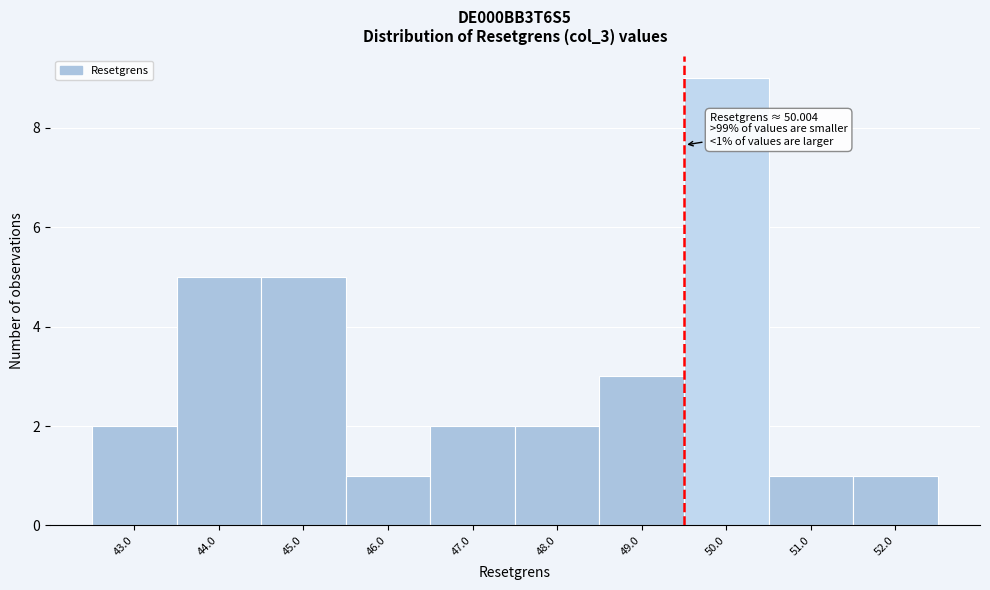

Reading left to right, transcribe all the data shown in this chart.

43.0=2	44.0=5	45.0=5	46.0=1	47.0=2	48.0=2	49.0=3	50.0=9	51.0=1	52.0=1